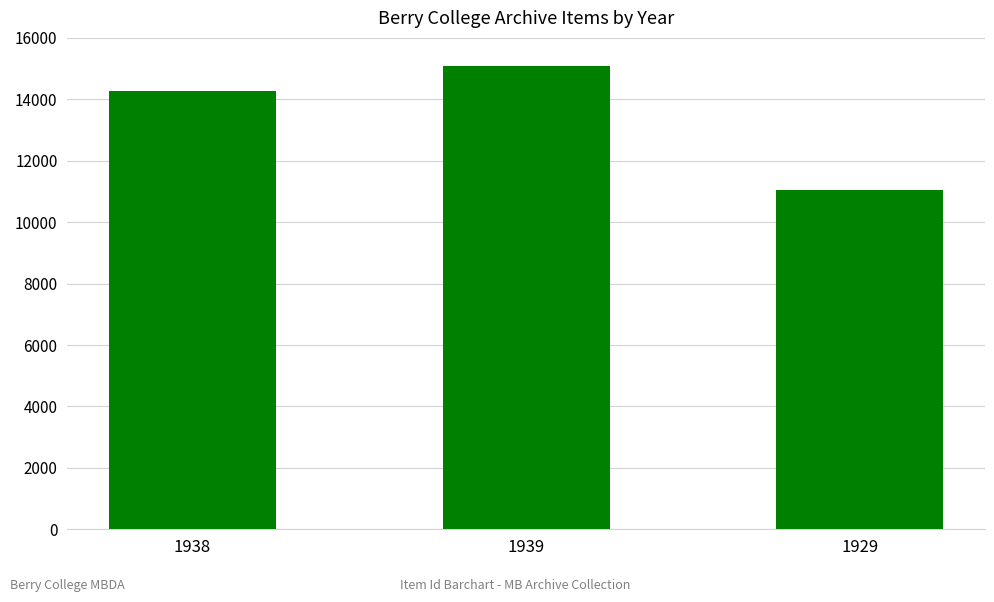

At which label is the value closest to 13053?

1938